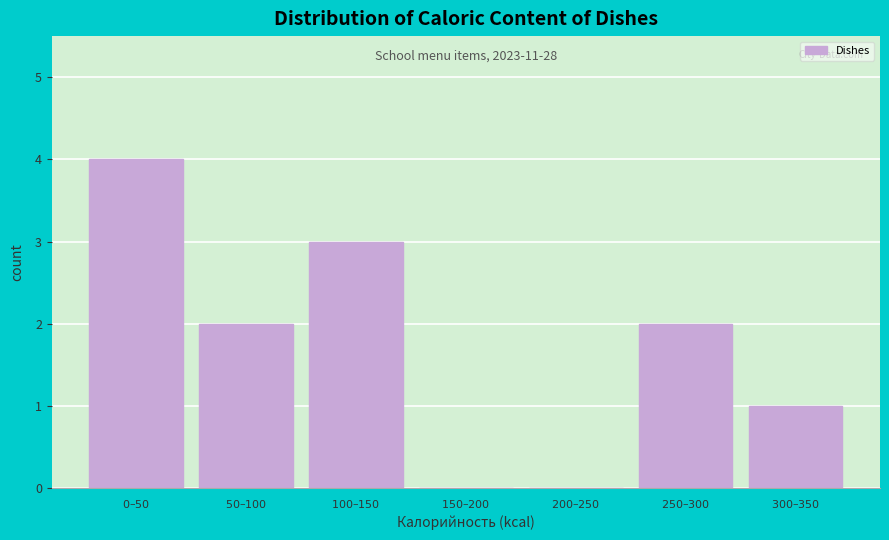

What is the maximum value shown in the chart?

4